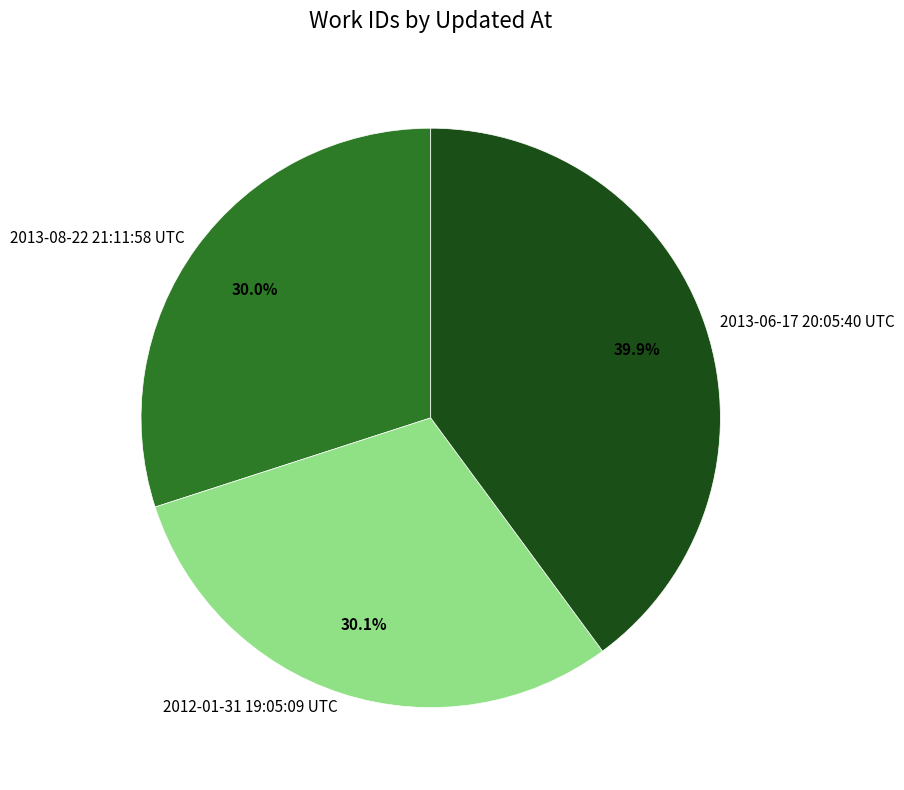

What is the largest slice in the pie chart?

2013-06-17 20:05:40 UTC